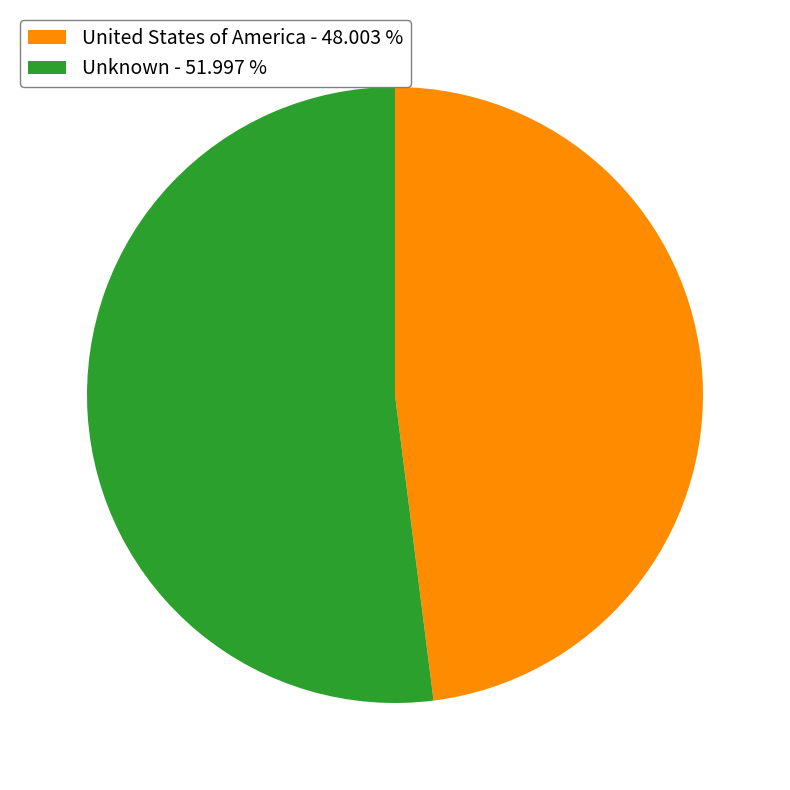

Which slice is the largest?

Unknown